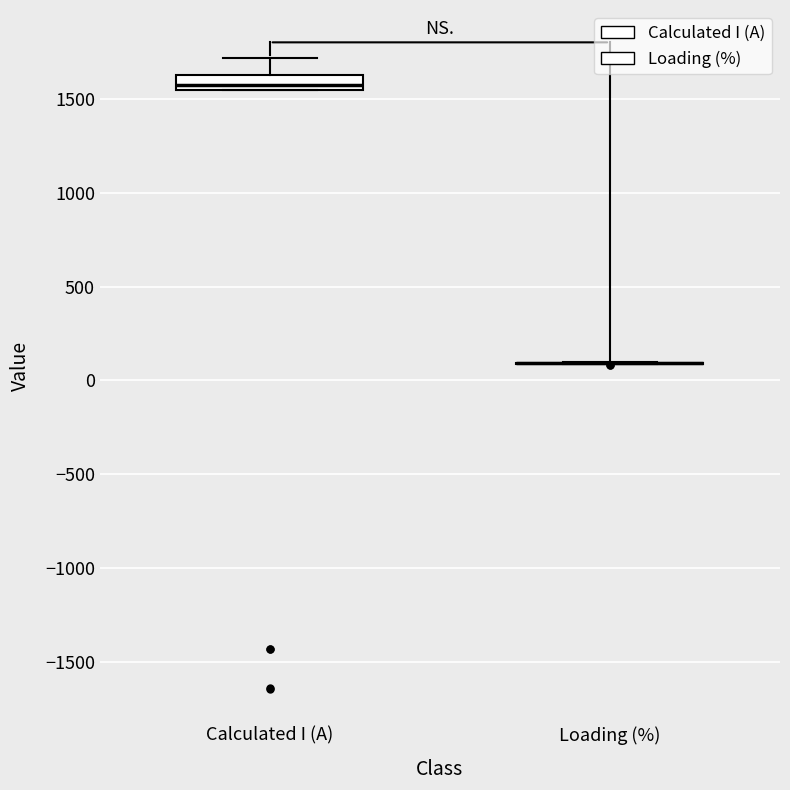

Reading left to right, read every box against the y-axis: the position of its median line, the range the box covers, and the ends of its whiskers. The values are not printed on the chart, so give them approximately, as read against the axis.

Calculated I (A): median 1550 (just above the box's lower edge), box 1550 to 1650, whiskers 1550 to 1700
Loading (%): box collapsed to a line at 100, whiskers 100 to 100